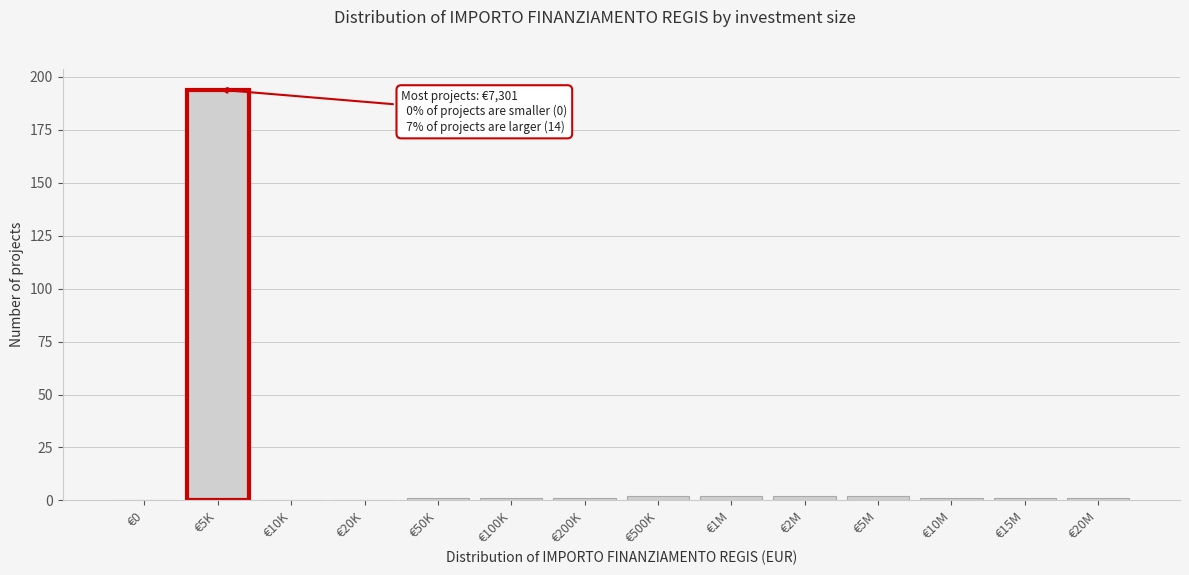

Reading right to left, transcribe all the data shown in this chart.

€20M=1	€15M=1	€10M=1	€5M=2	€2M=2	€1M=2	€500K=2	€200K=1	€100K=1	€50K=1	€20K=0	€10K=0	€5K=194	€0=0